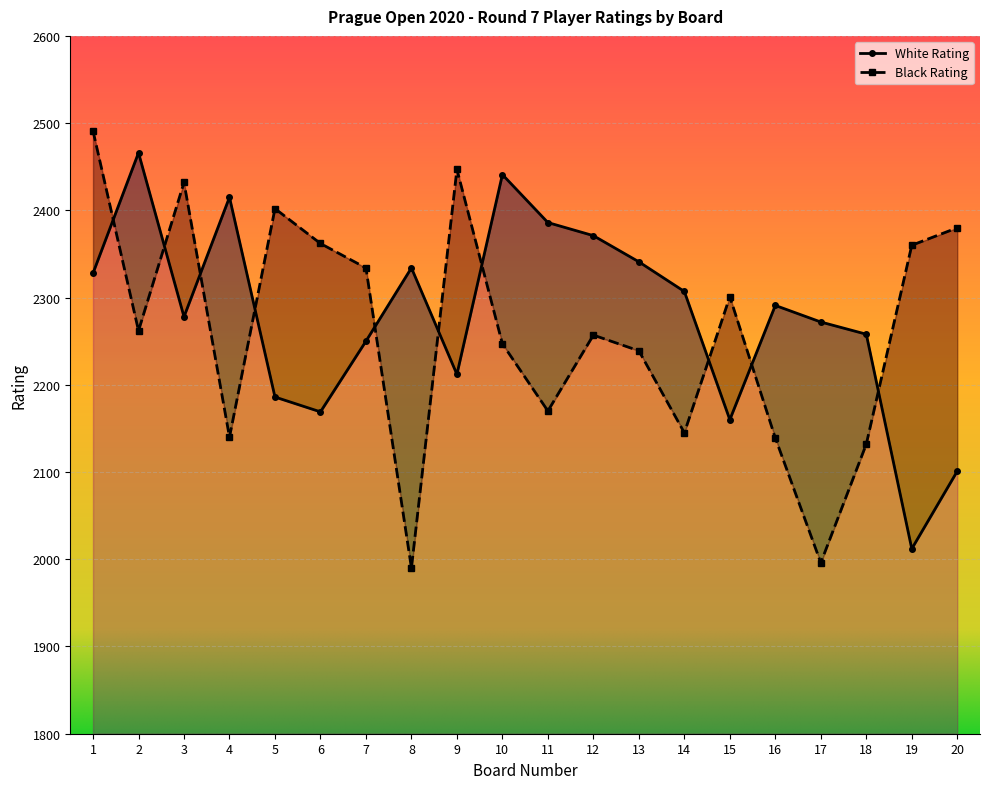

The value of White Rating at 19 is 2012. True or false?

True